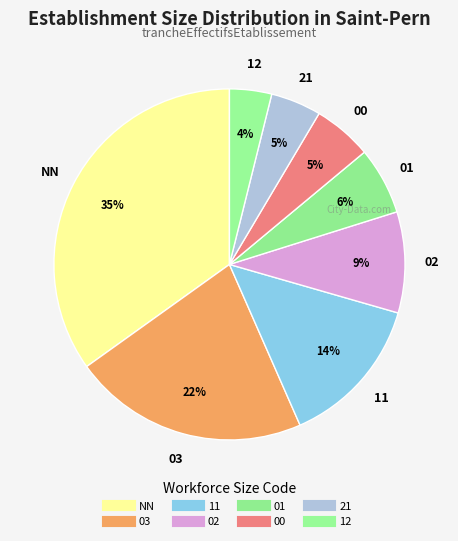

Is 03 the majority of the pie?

No